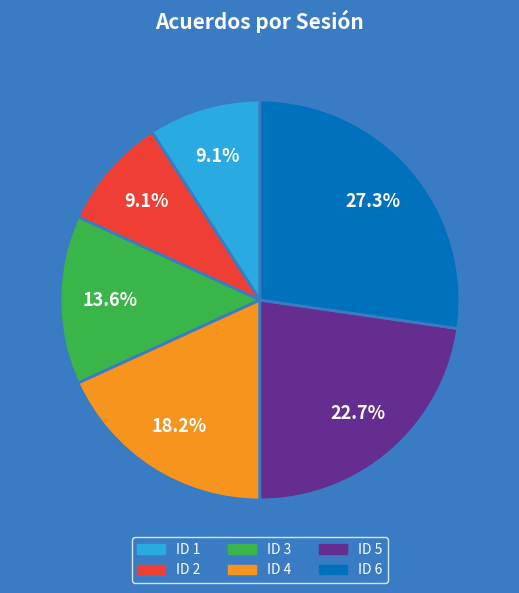

To the nearest percent, what is the average slice percentage?

17%